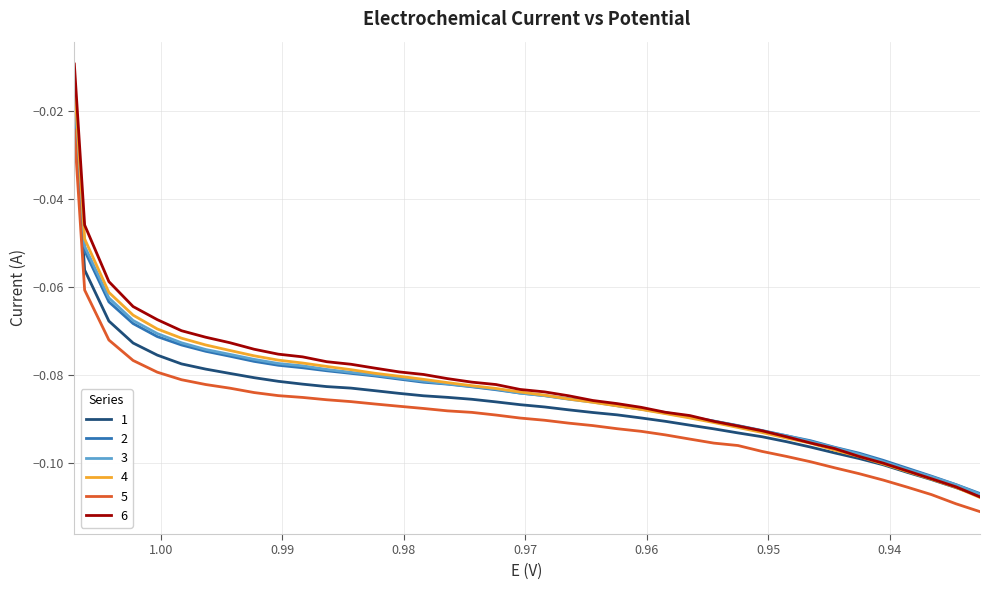

True or false: 5 and 4 cross at least once.

False